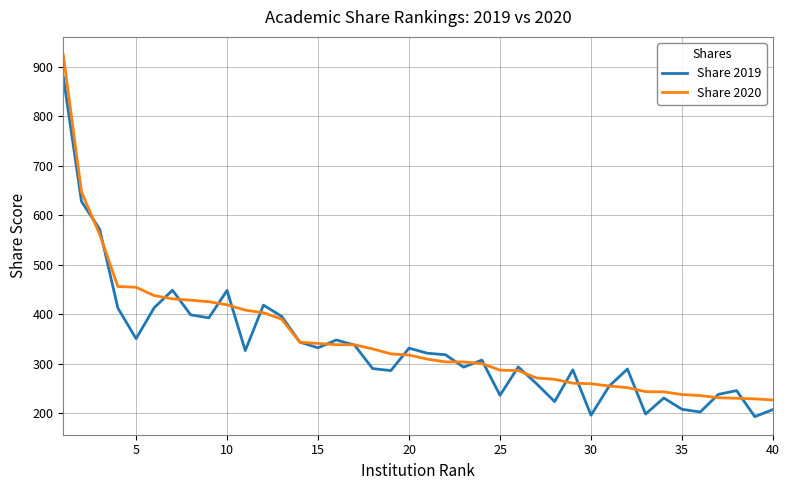

How many distinct data groups are displayed?

2